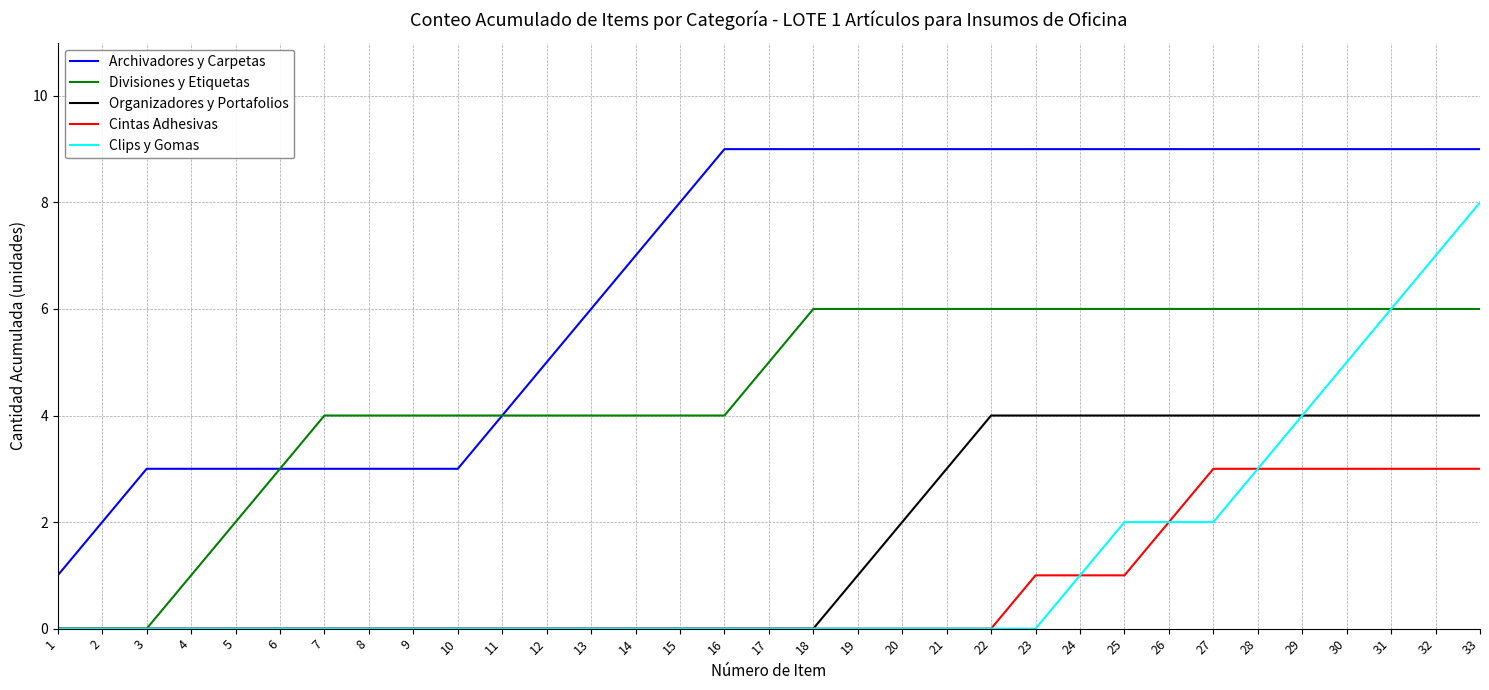

At which label does Clips y Gomas reach its peak?

33